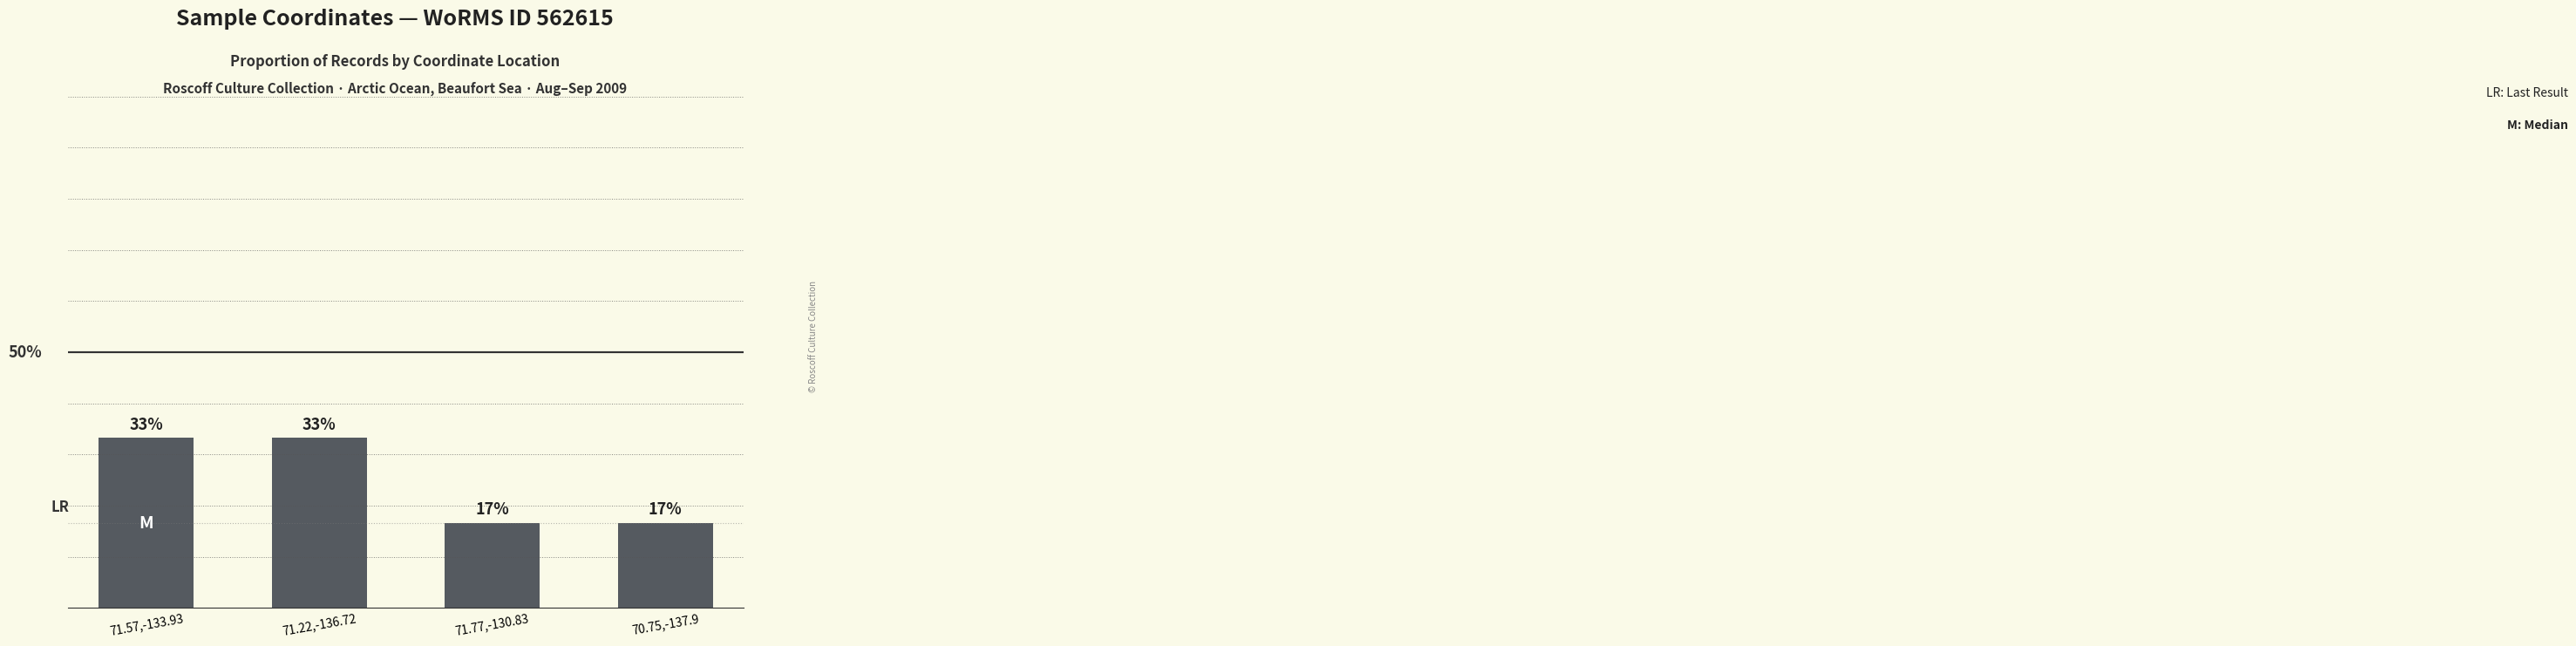

Between 70.75,-137.9 and 71.22,-136.72, which is larger?

71.22,-136.72